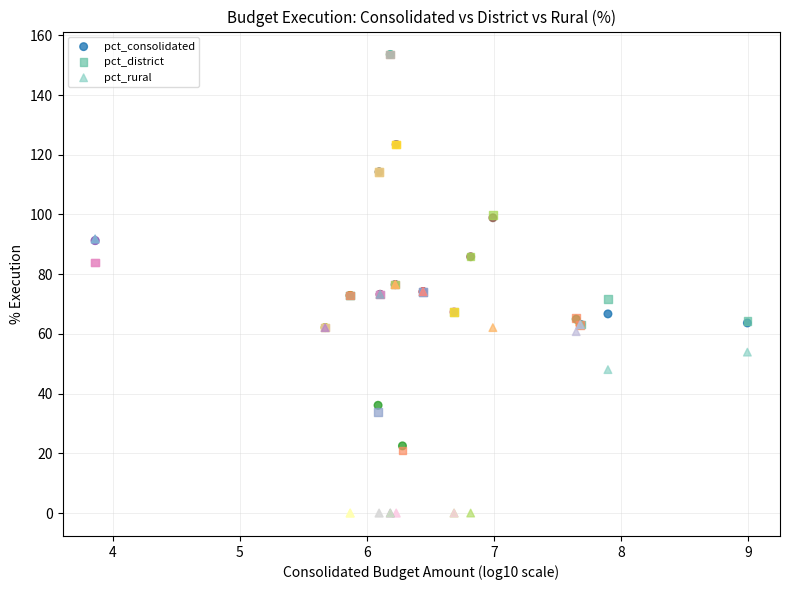

Which series has the widest spread of Y values?

pct_district